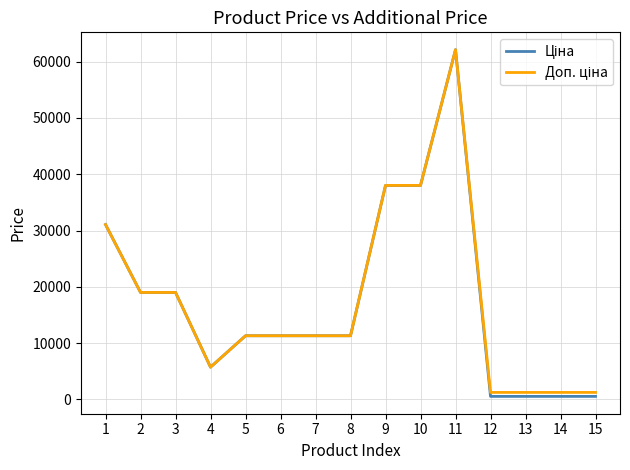

What is the total value across all series at 10?

76022.7